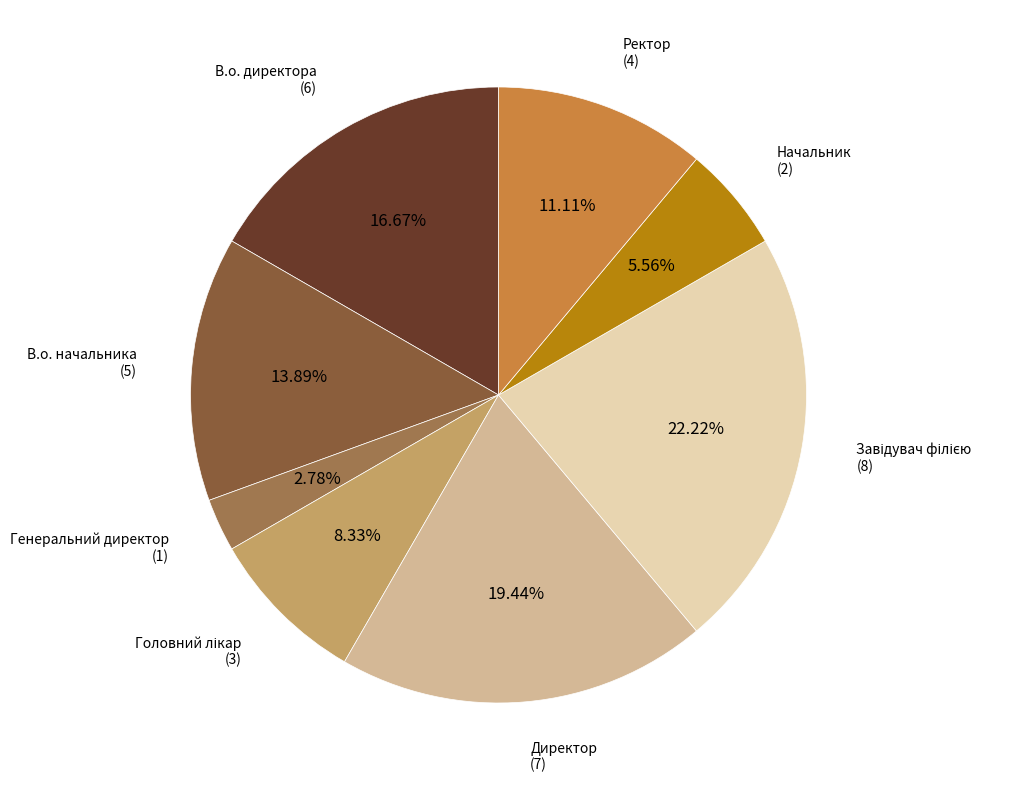

Does Директор represent more than half of the total?

No